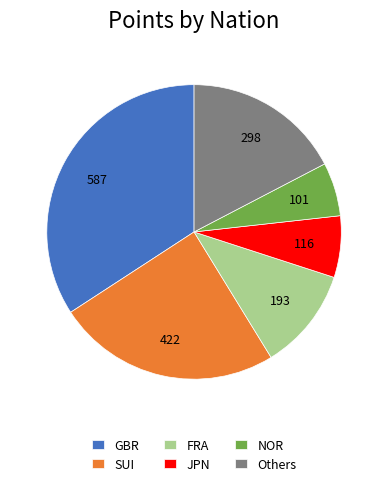

Which slice is the largest?

GBR